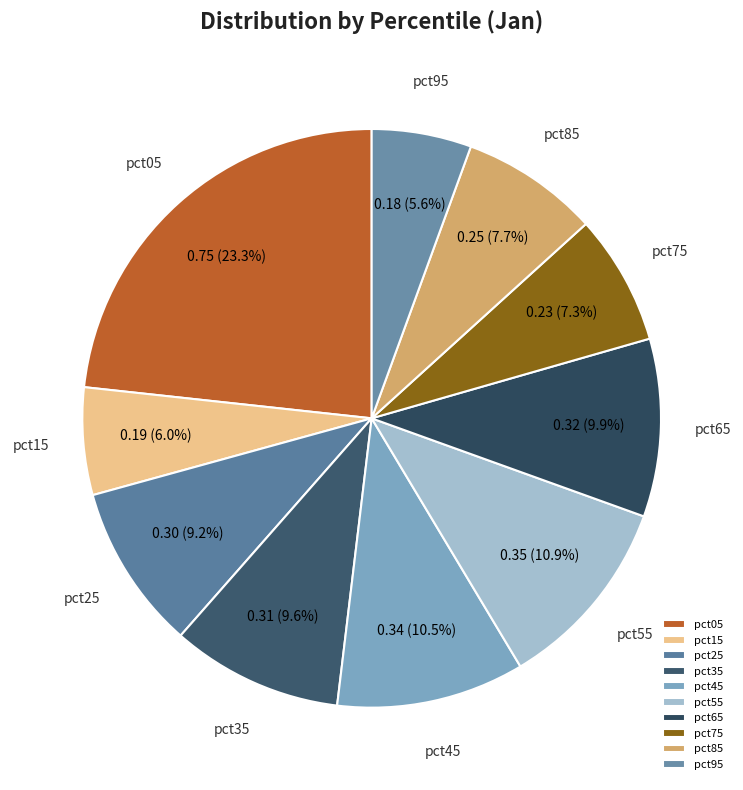

Is there a majority slice in this chart?

No